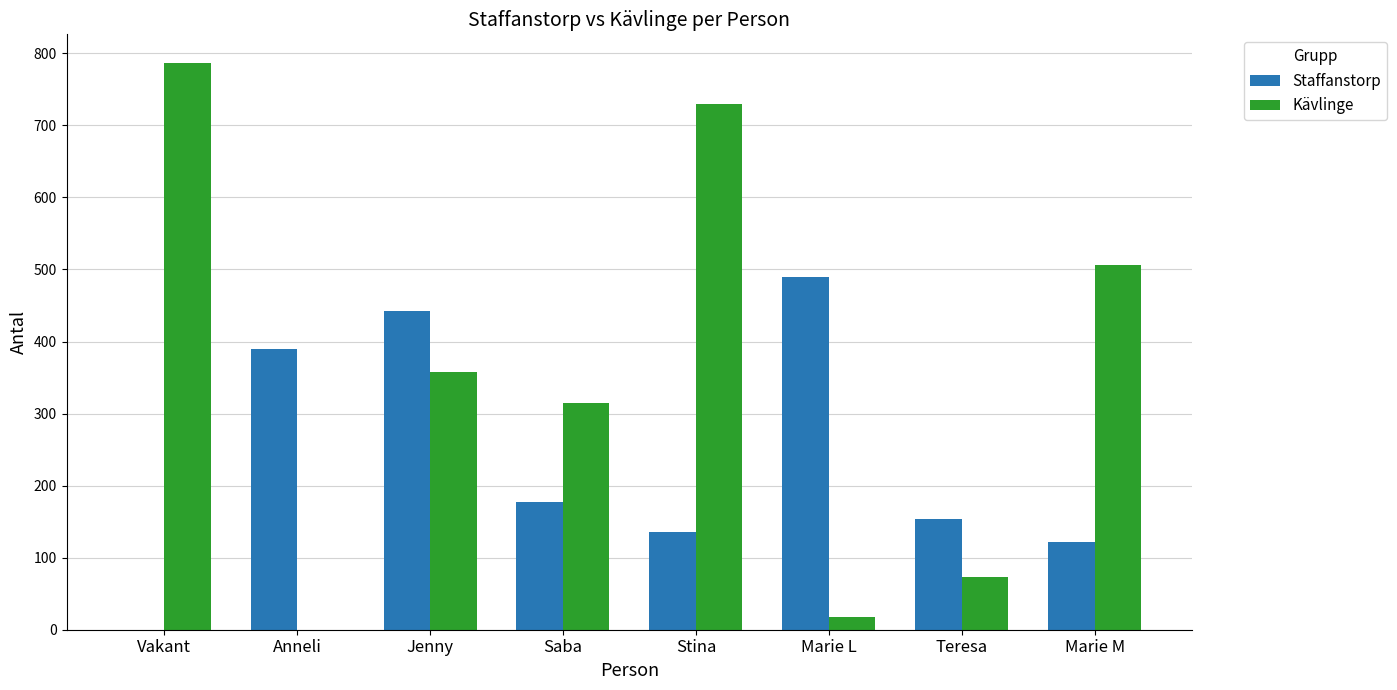

How many values in Staffanstorp are above zero?

7